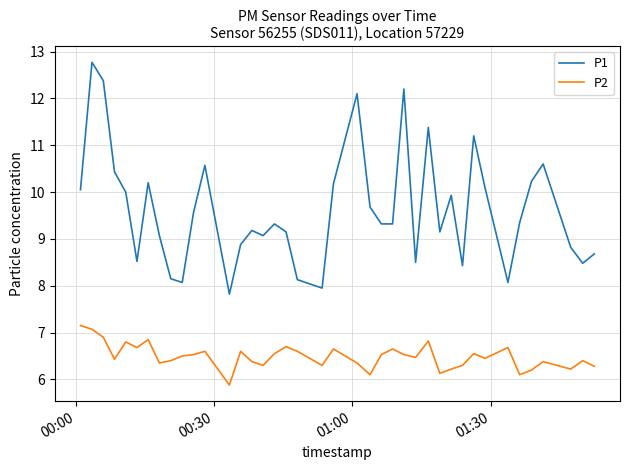

True or false: P1 and P2 cross at least once.

False